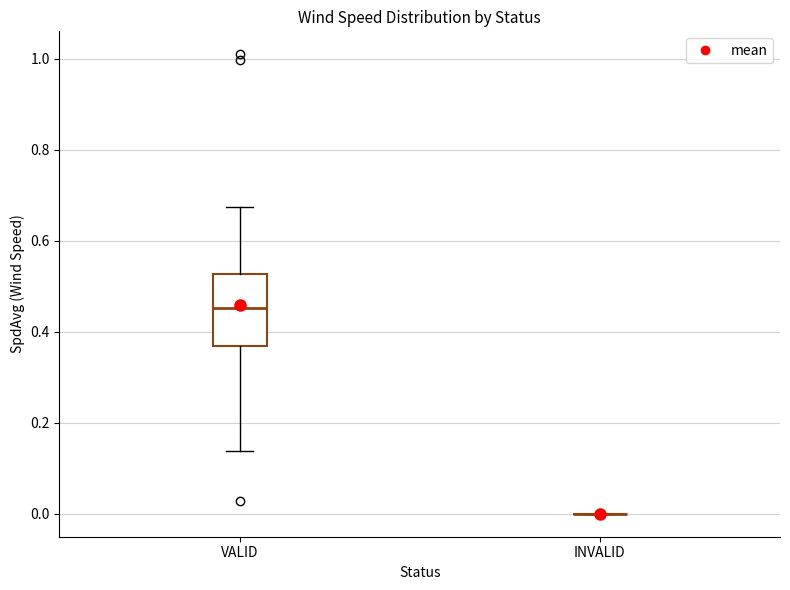

Reading left to right, read every box against the y-axis: the position of its median line, the range the box covers, and the ends of its whiskers. The values are not printed on the chart, so give them approximately, as read against the axis.

VALID: median 0.46, box 0.36 to 0.52, whiskers 0.14 to 0.68
INVALID: box collapsed to a line at 0.00, whiskers 0.00 to 0.00